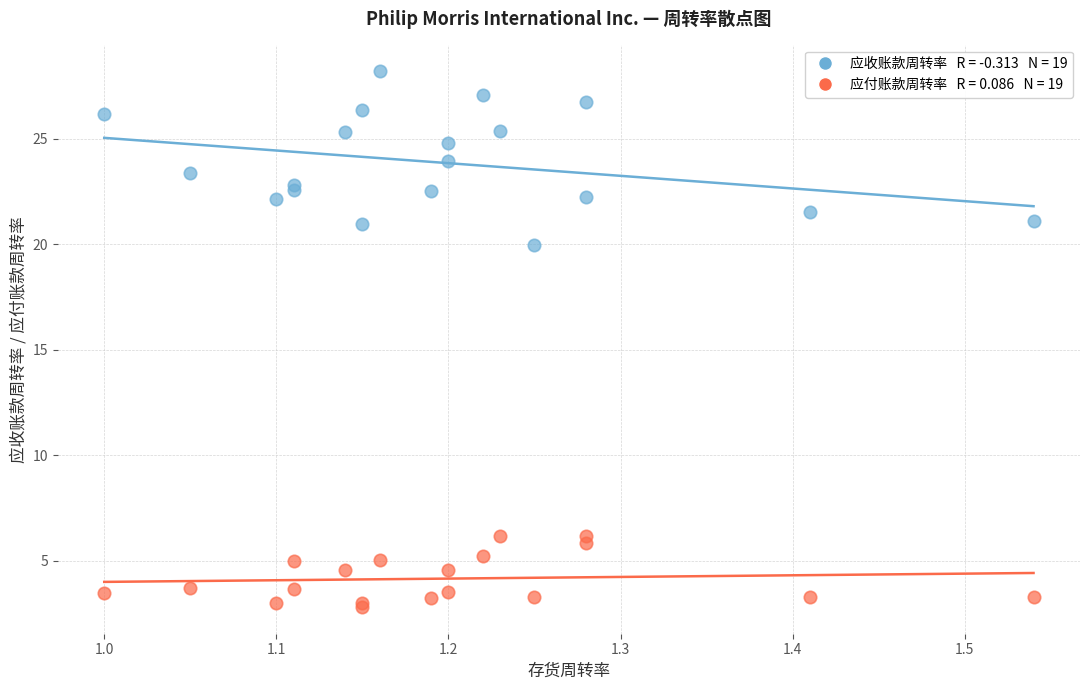

Across all series, what Y value is closest to 15?

19.9